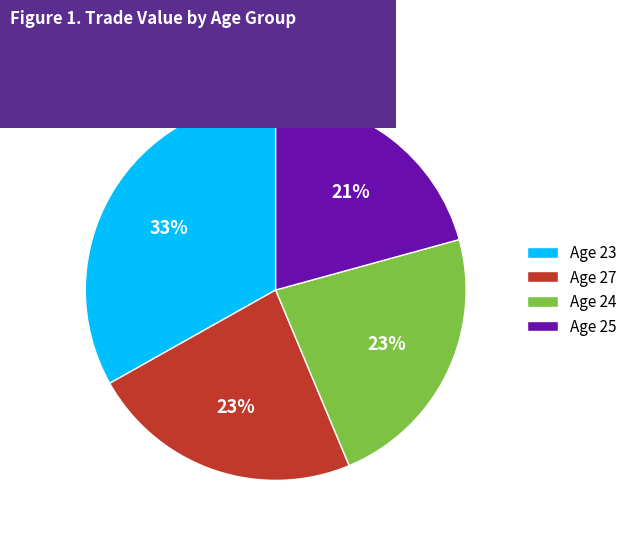

Approximately how many times larger is the value at Age 25 compared to Age 24?

0.9